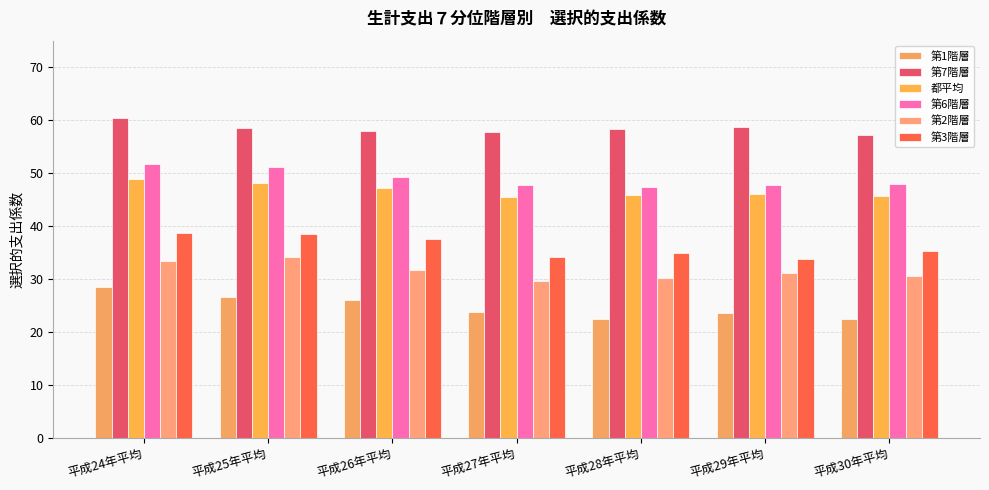

Which series has the widest spread of values?

第1階層